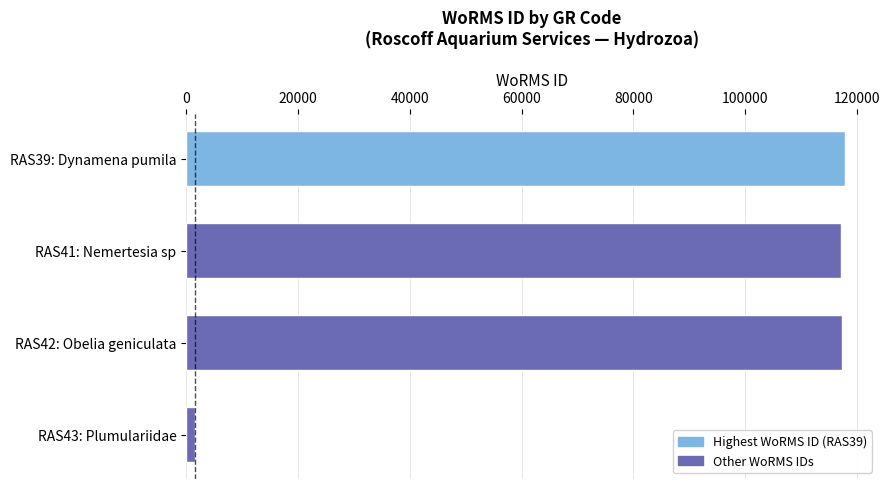

Is it true that the value at RAS41: Nemertesia sp is 71937?

False